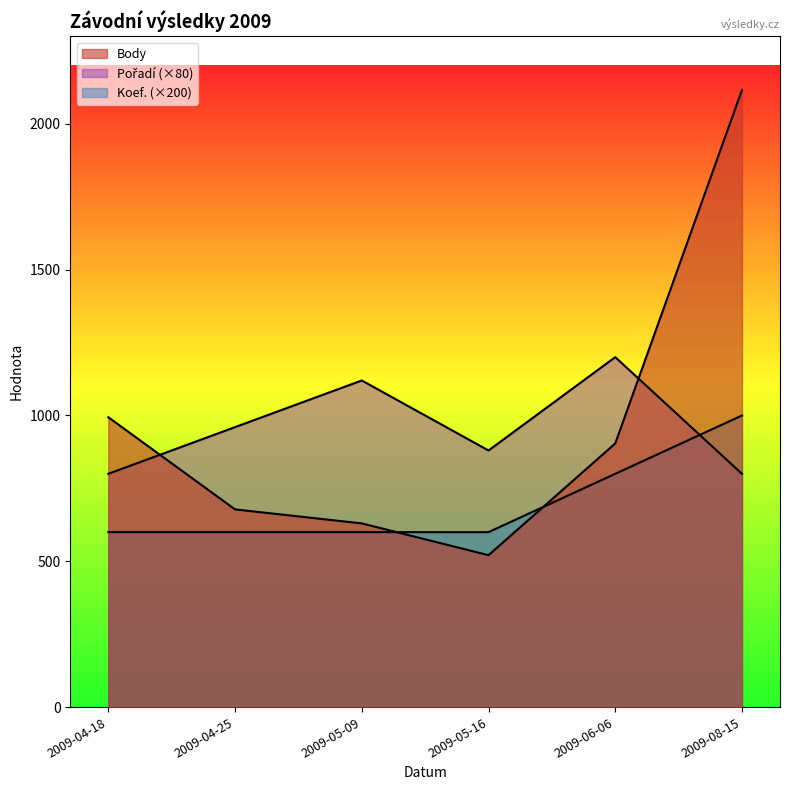

Does the chart have visible grid lines?

No